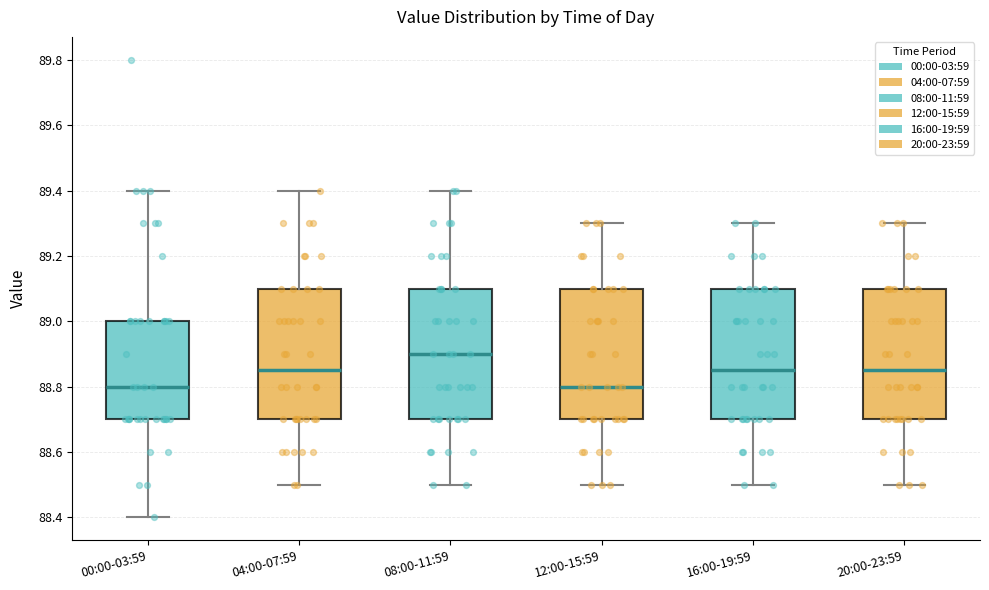

Reading left to right, transcribe this box plot: for each box, give where its median line is, the range the box spans, and where its two whiskers end, as read against the y-axis. The values are not printed on the chart, so give them approximately, as read against the axis.

00:00-03:59: median 88.80, box 88.70 to 89.00, whiskers 88.40 to 89.40
04:00-07:59: median 88.86, box 88.70 to 89.10, whiskers 88.50 to 89.40
08:00-11:59: median 88.90, box 88.70 to 89.10, whiskers 88.50 to 89.40
12:00-15:59: median 88.80, box 88.70 to 89.10, whiskers 88.50 to 89.30
16:00-19:59: median 88.86, box 88.70 to 89.10, whiskers 88.50 to 89.30
20:00-23:59: median 88.86, box 88.70 to 89.10, whiskers 88.50 to 89.30